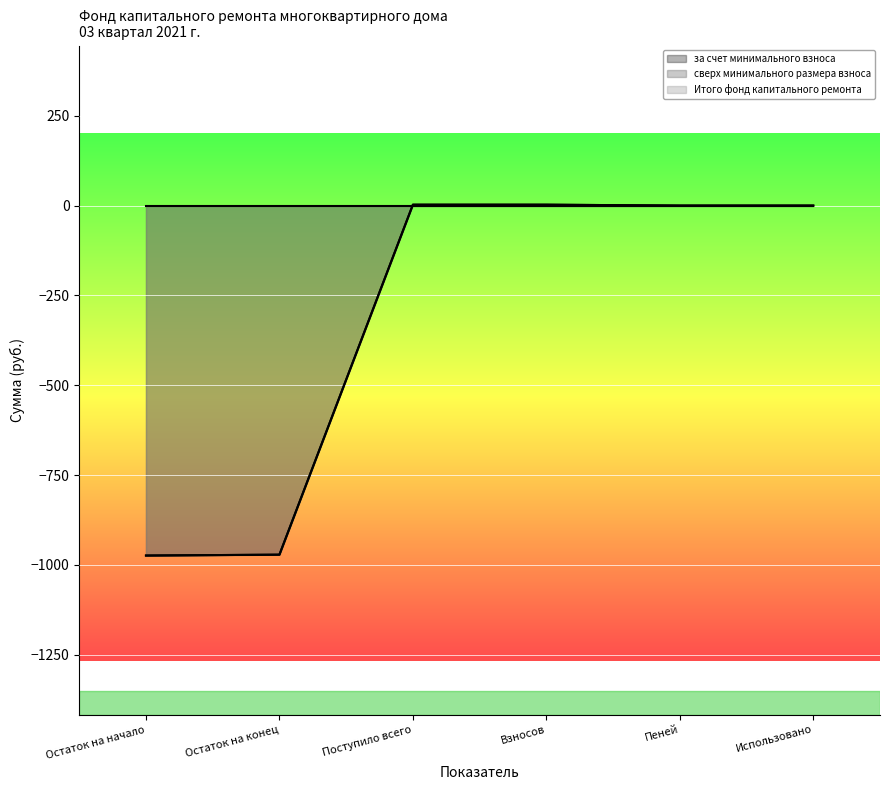

How many values in the за счет минимального взноса series exceed 0?

2